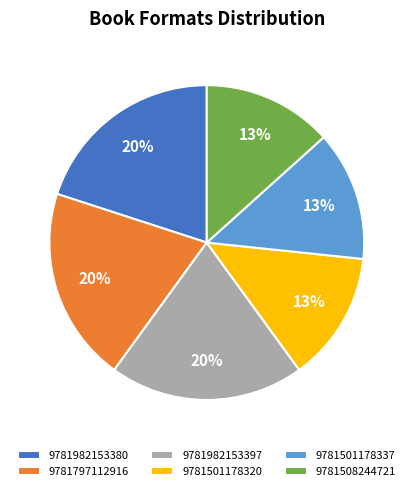

Is there a majority slice in this chart?

No